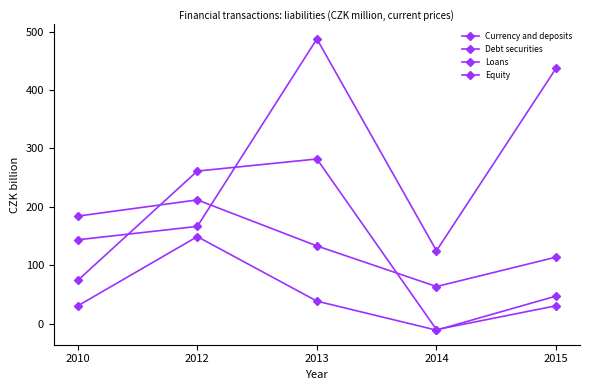

What is the average value of the Debt securities series?

141.2